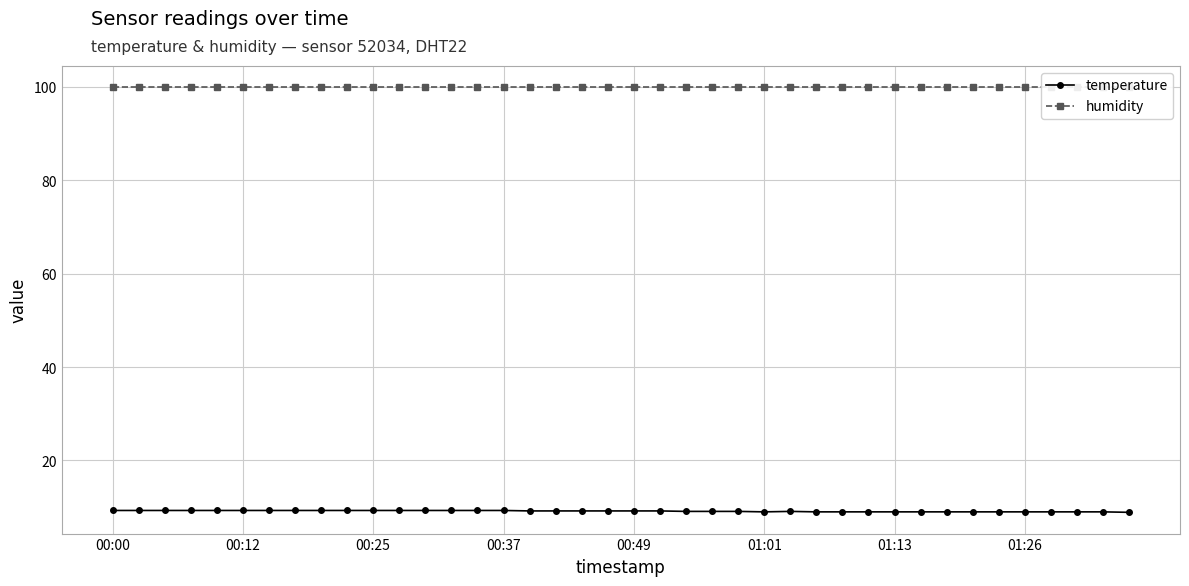

What is the minimum value for humidity?

99.9